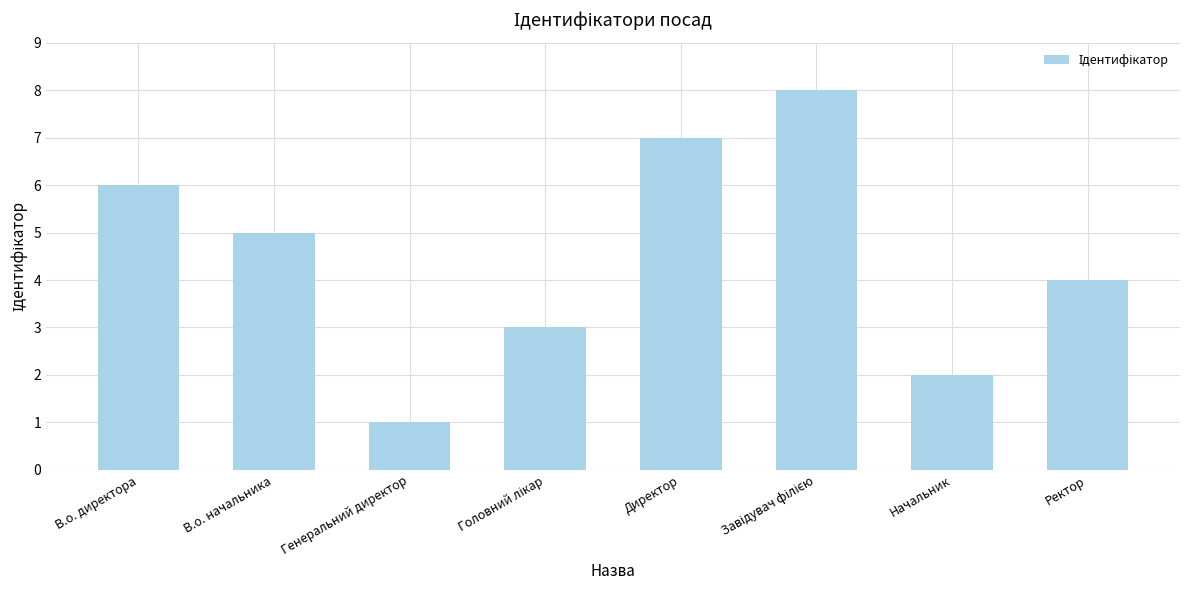

What is the minimum value shown in the chart?

1